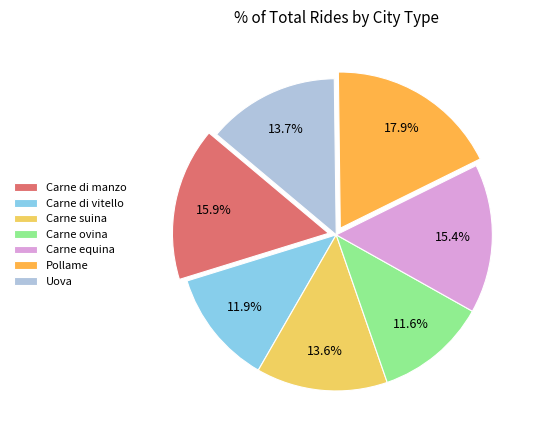

Is it true that Uova is 28% of the pie?

False